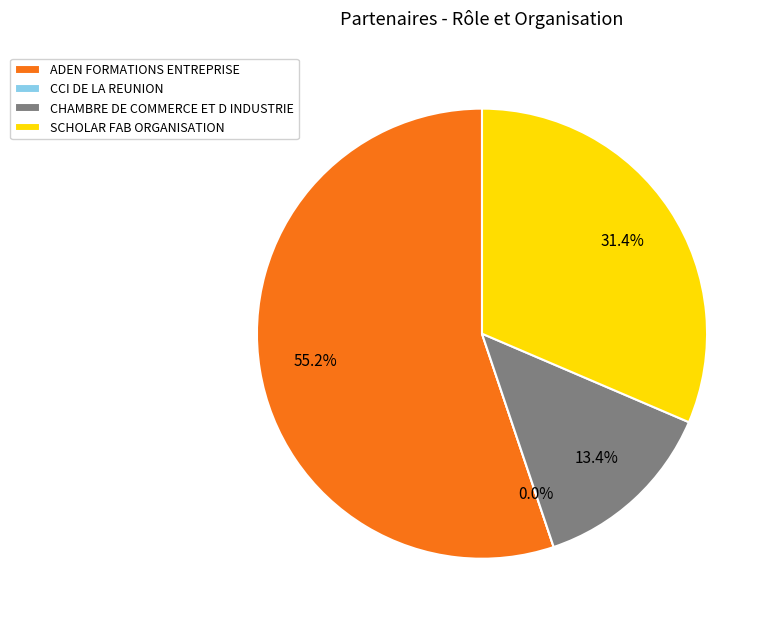

Which category accounts for the majority?

ADEN FORMATIONS ENTREPRISE